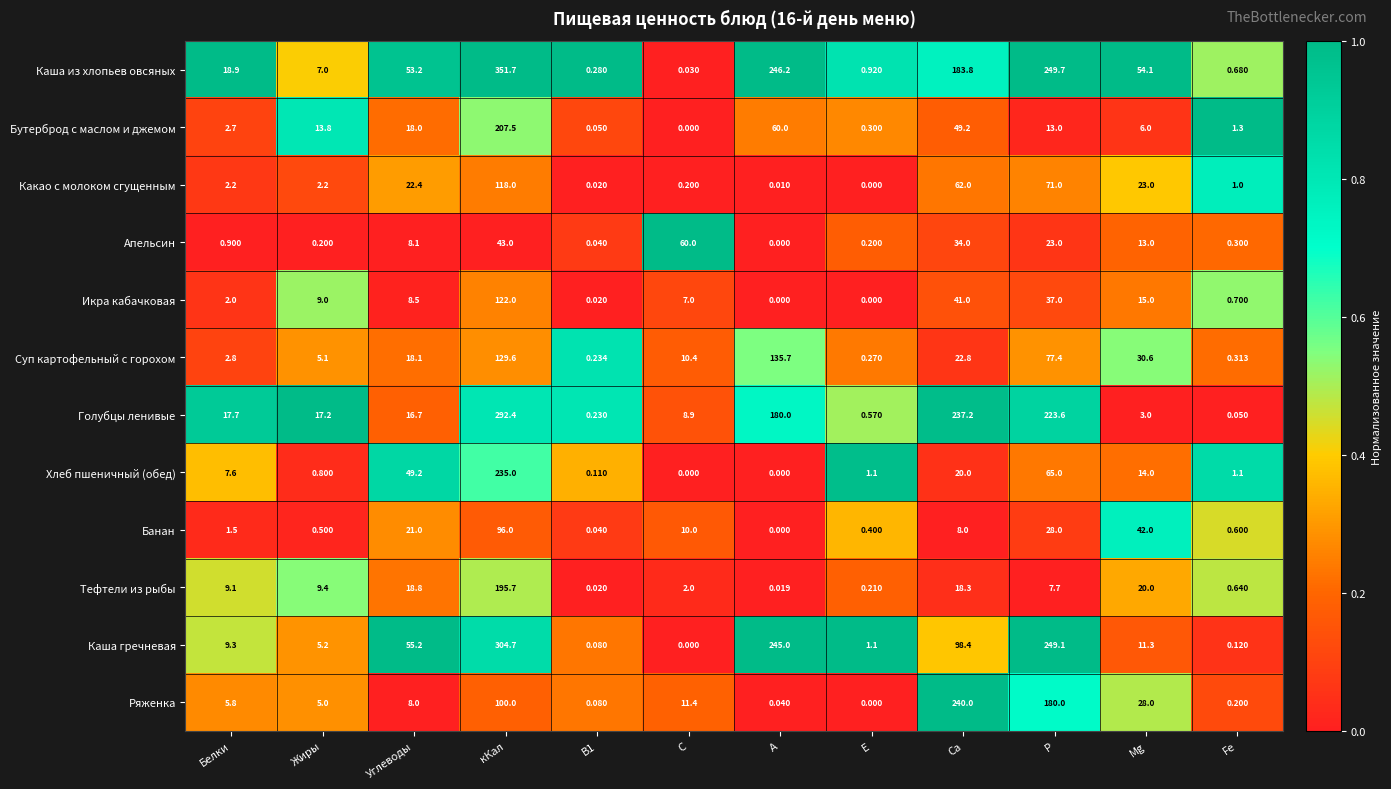

What is the greatest value displayed?

351.7